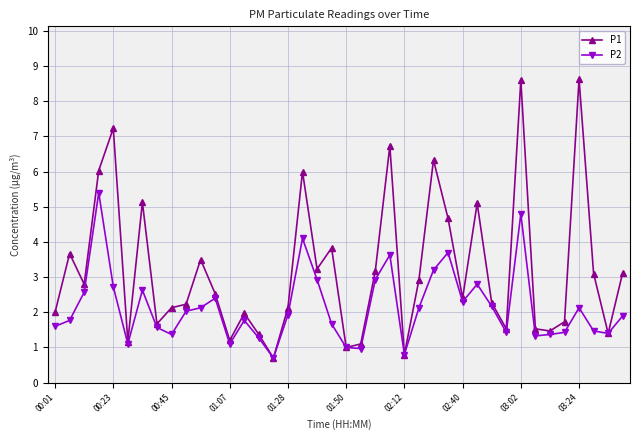

True or false: P2 has more than 1 interior local peaks.

True